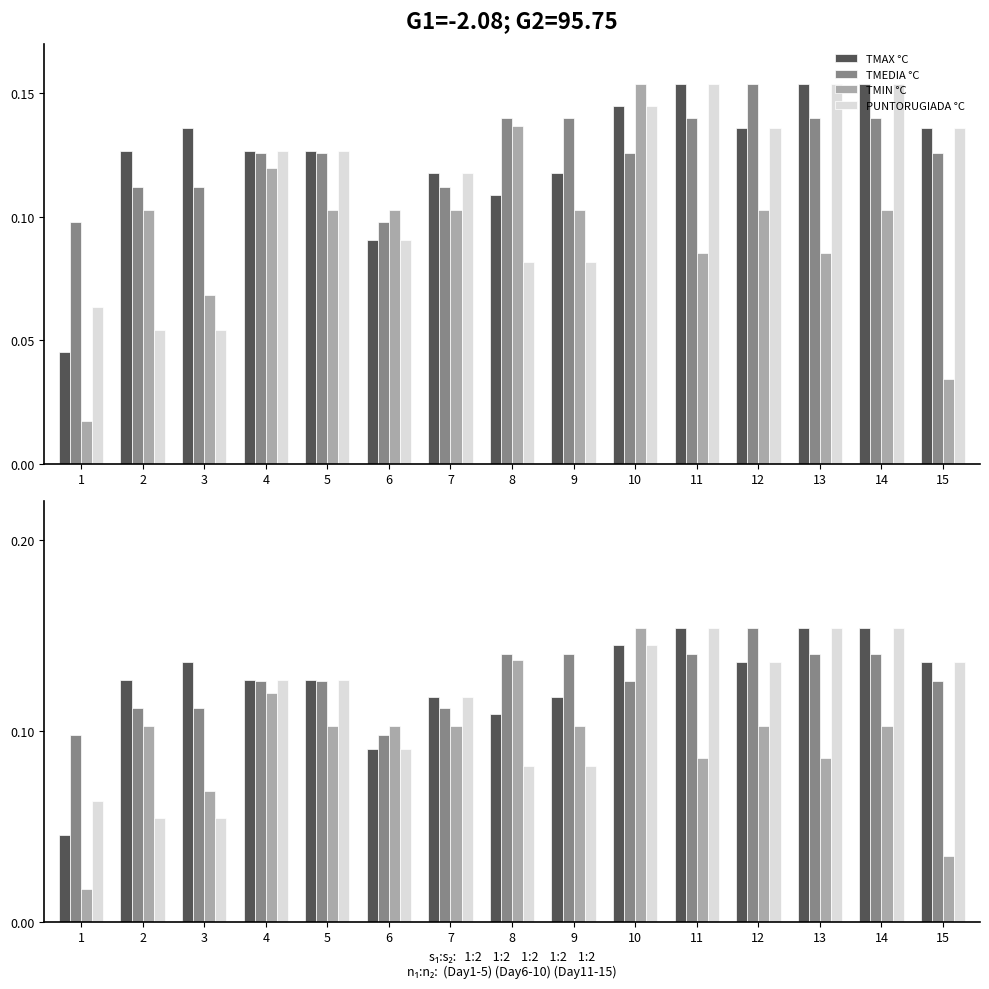

Between 2 and 9, which is larger?

2